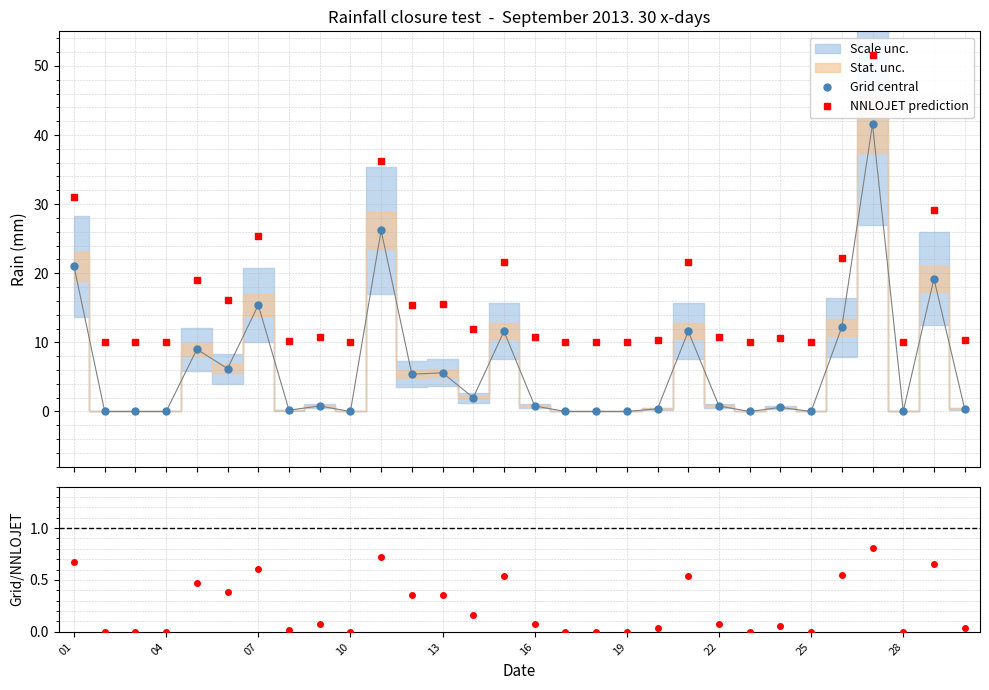

Rank the series by their average value, from highest to lowest.

NNLOJET prediction, Grid central, Grid/NNLOJET